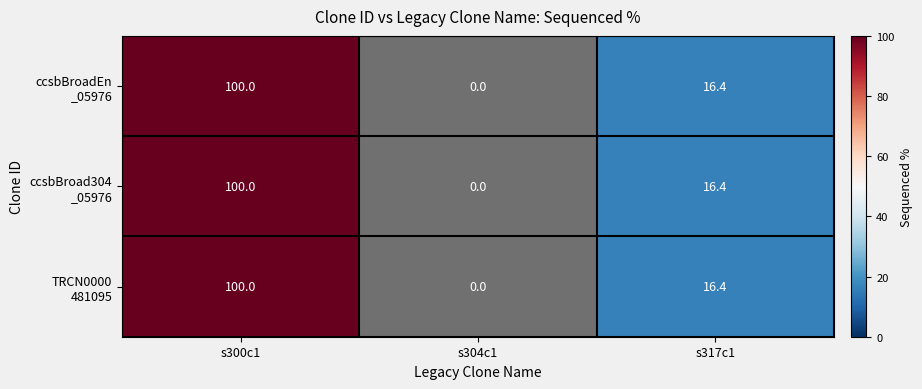

At which category is the sum across all series the highest?

s300c1